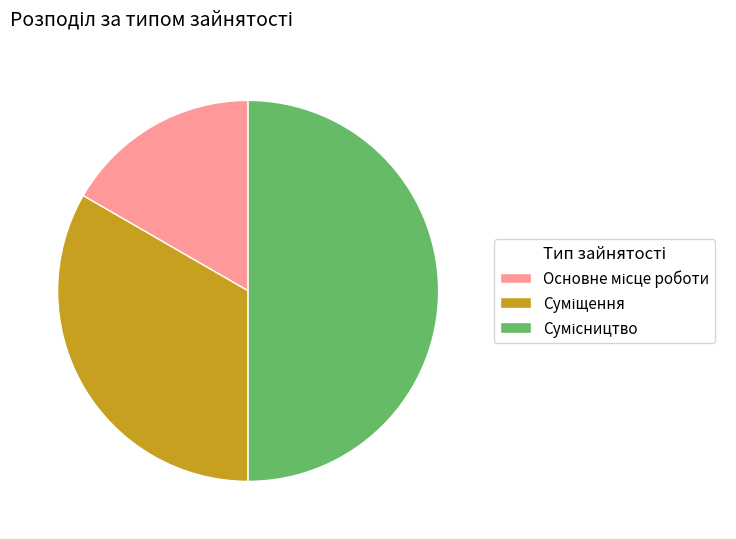

Count the number of slices in the pie.

3